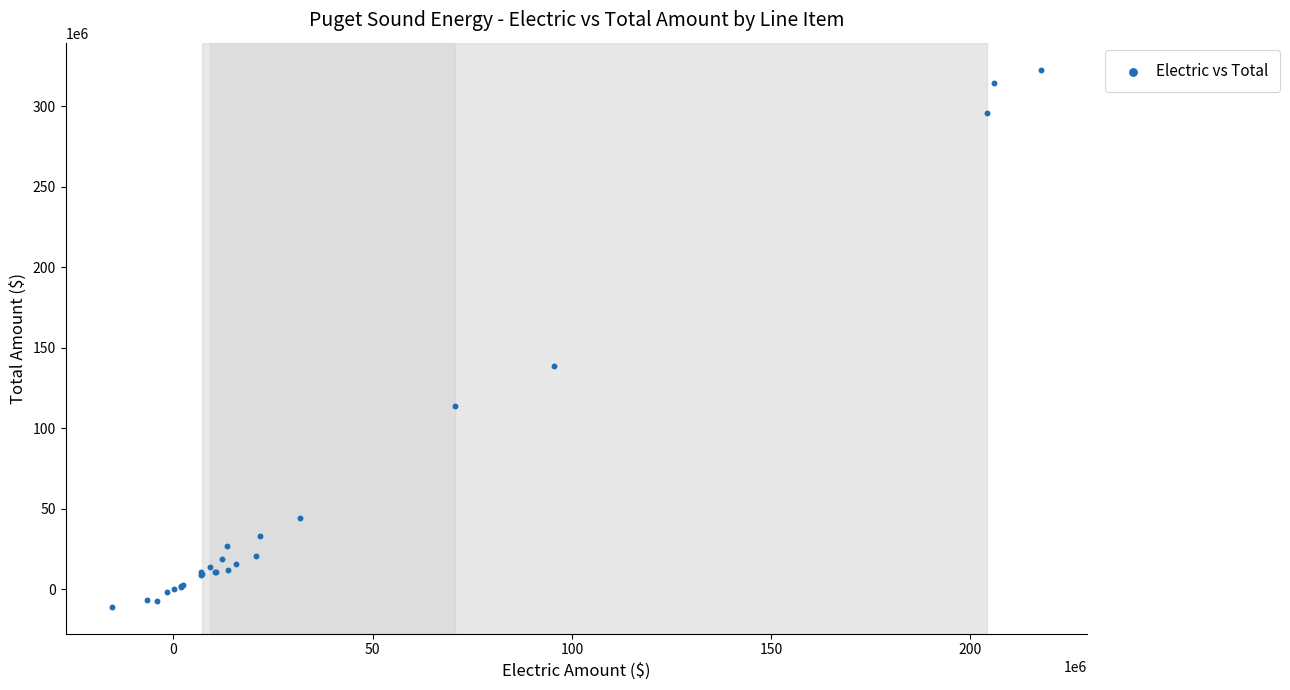

What Y value in the scatter plot is closest to 155990810?

138788583.7